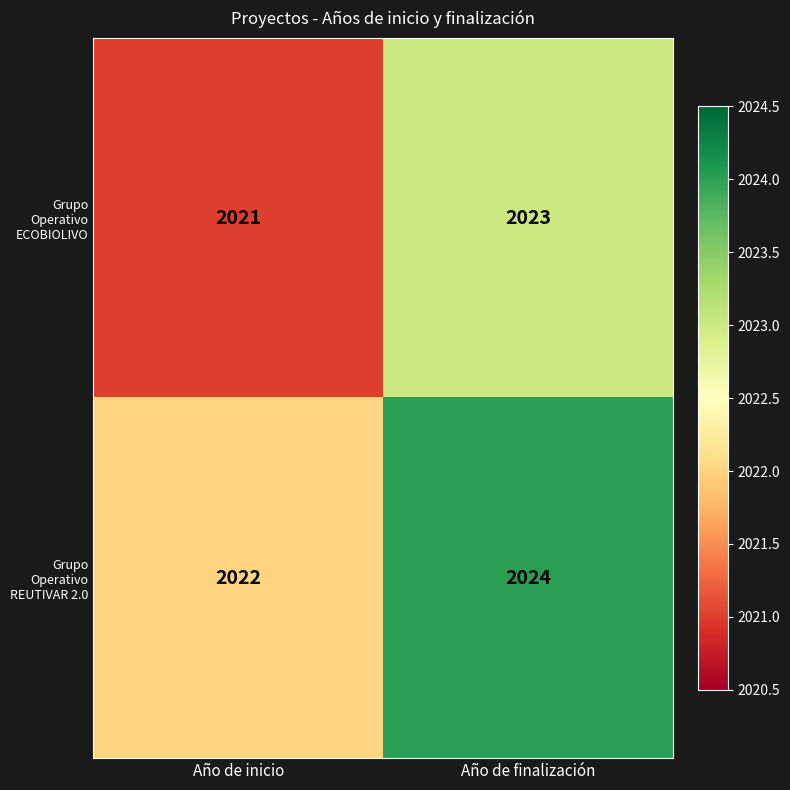

How many categories are shown in the chart?

2